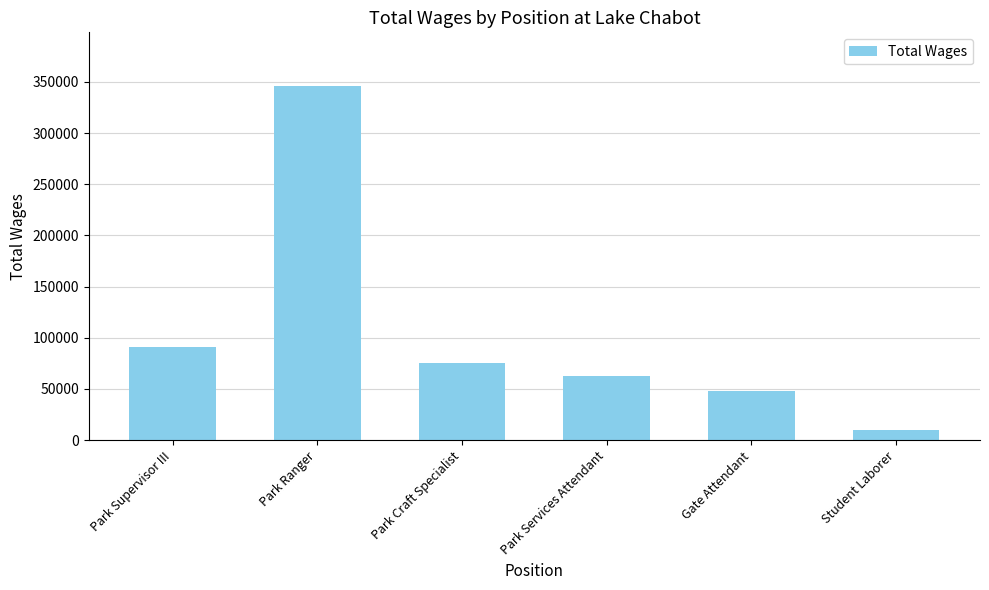

What is the sum of the values at Student Laborer and Park Supervisor III?

101385